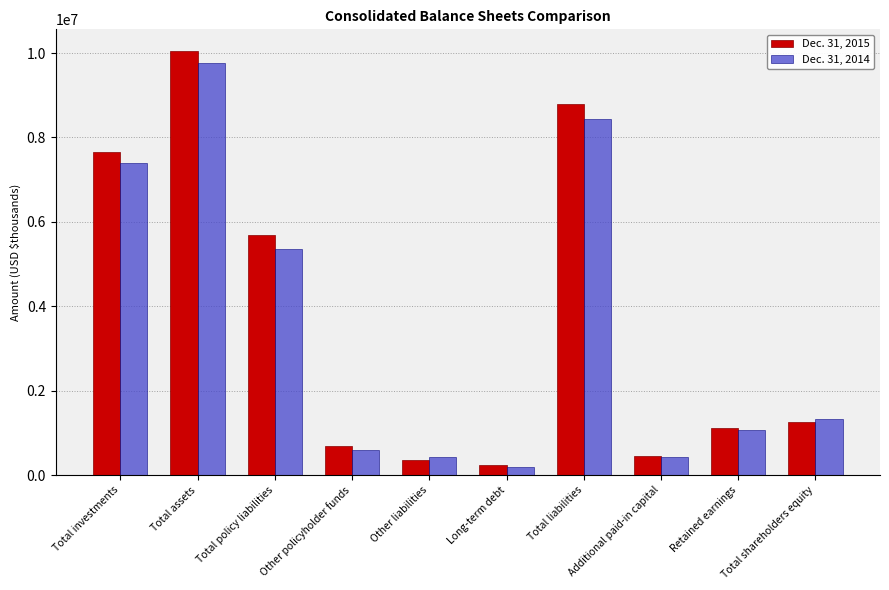

What are all the series names shown in the legend?

Dec. 31, 2015, Dec. 31, 2014